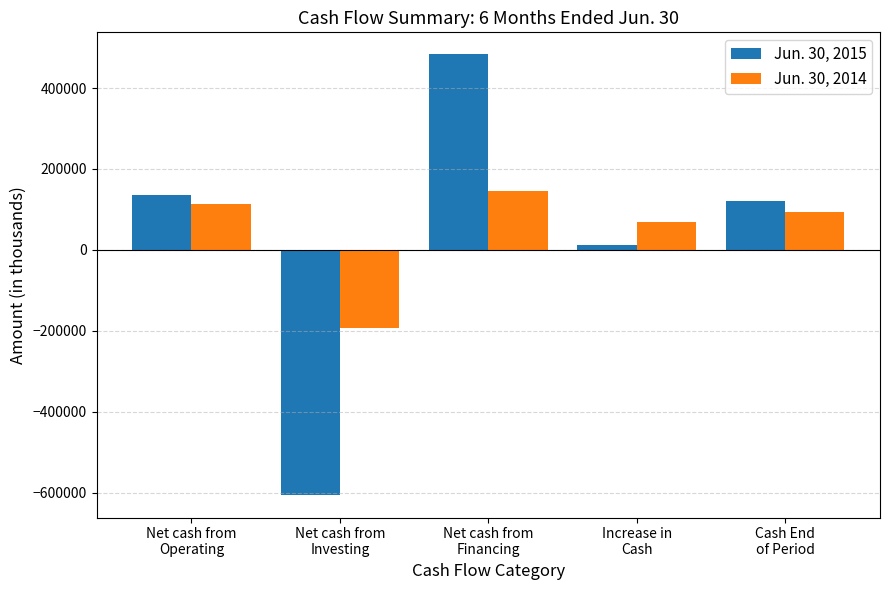

What is the maximum value shown in the chart?

483088